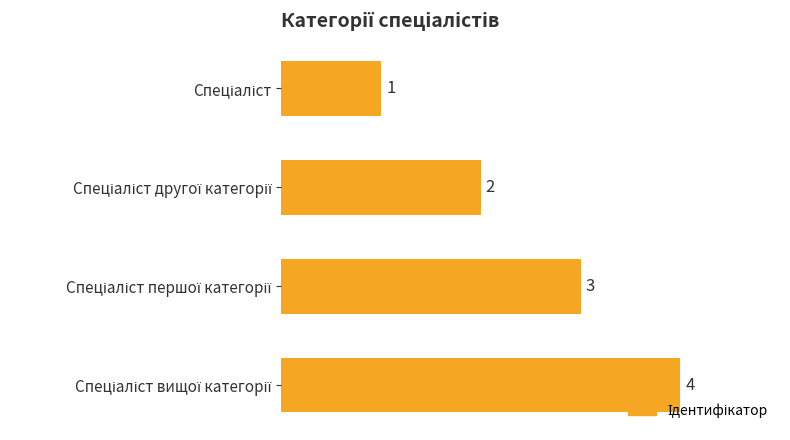

What is the value of the 1st bar from the top?

1